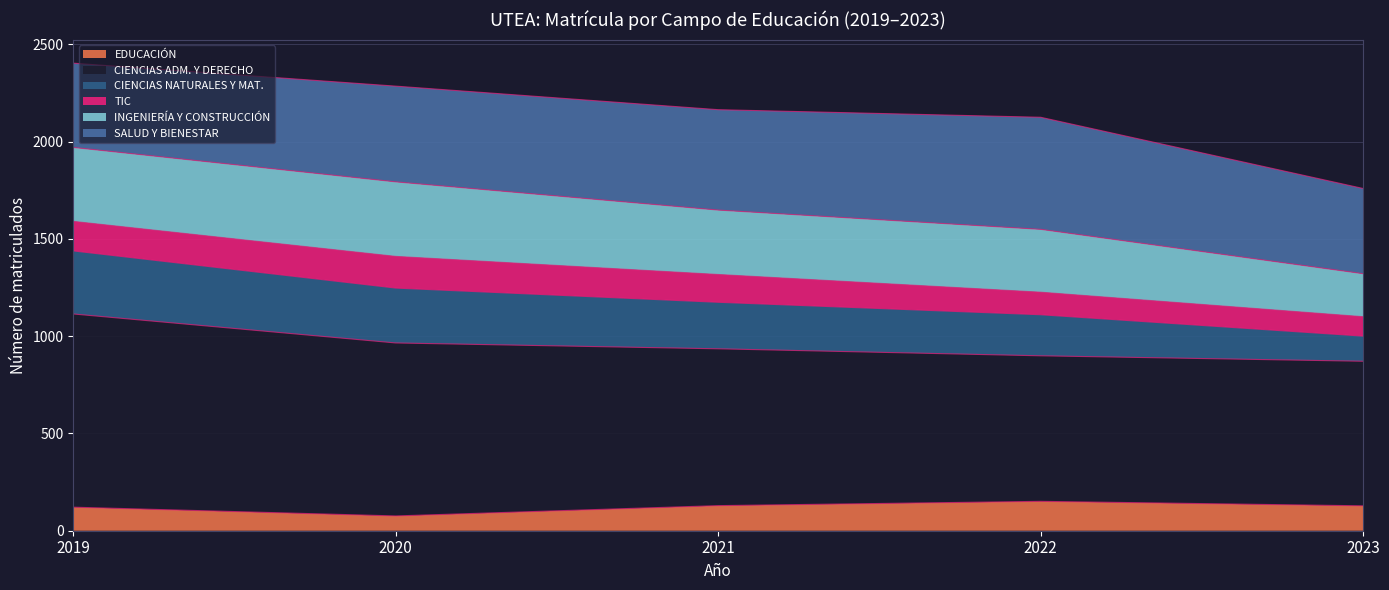

What is the minimum value for EDUCACIÓN?

76